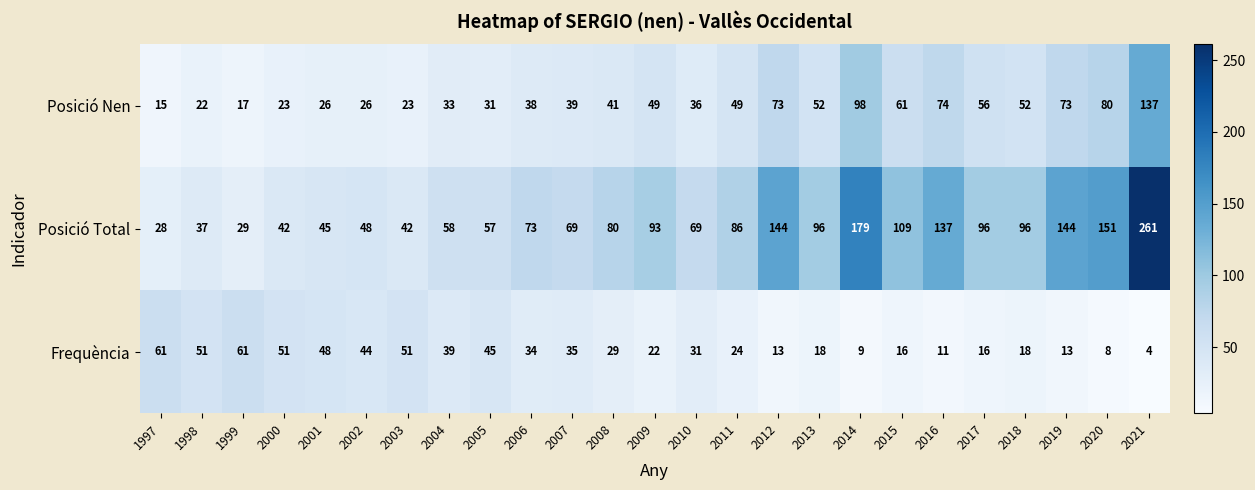

At which category does the chart reach its minimum across all series?

2021